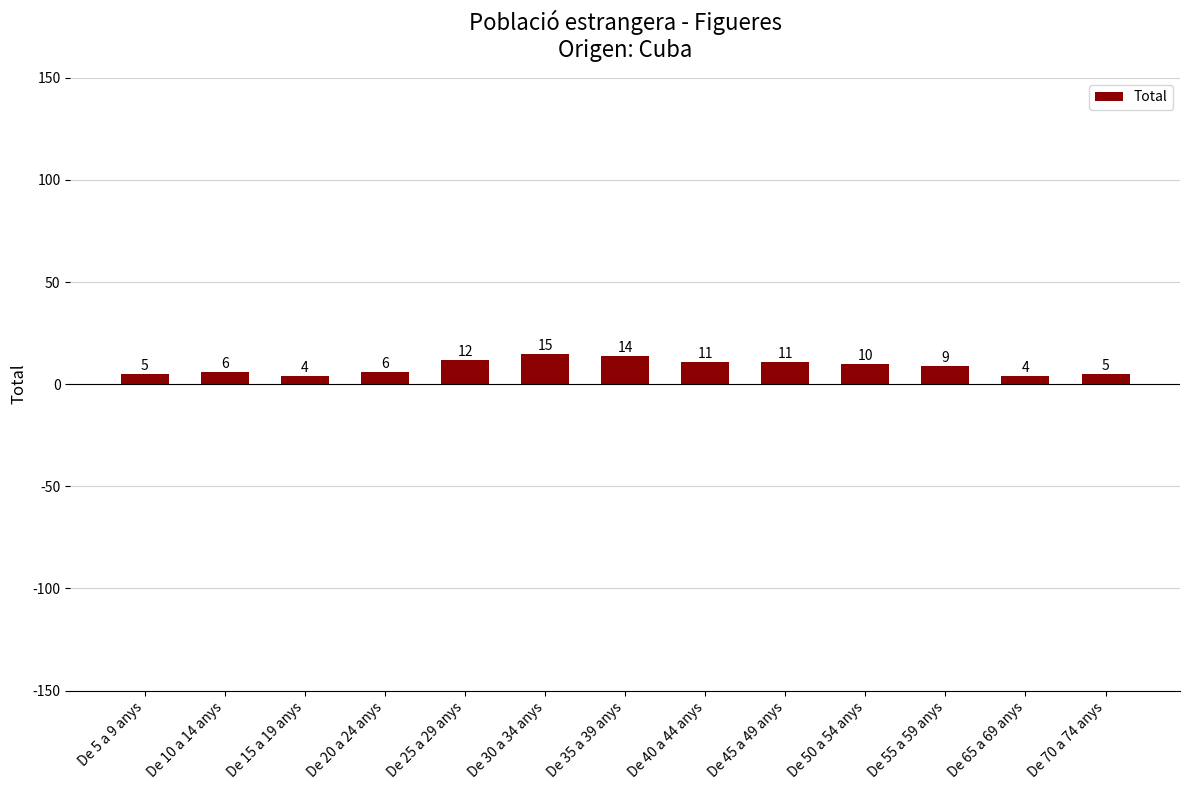

What is the difference between the values at De 35 a 39 anys and De 55 a 59 anys?

5